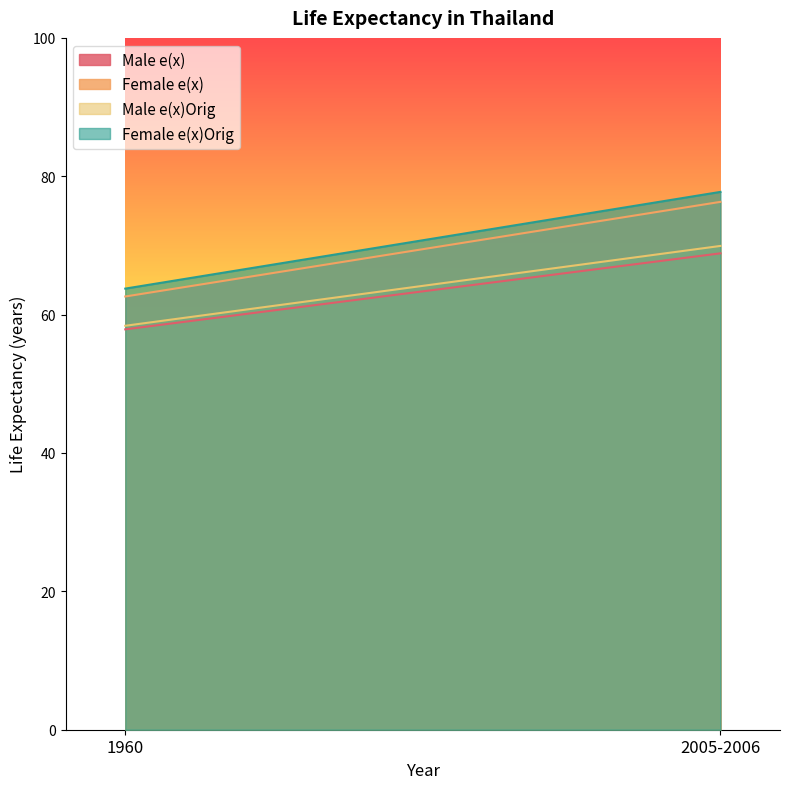

What is the greatest value displayed?

77.7